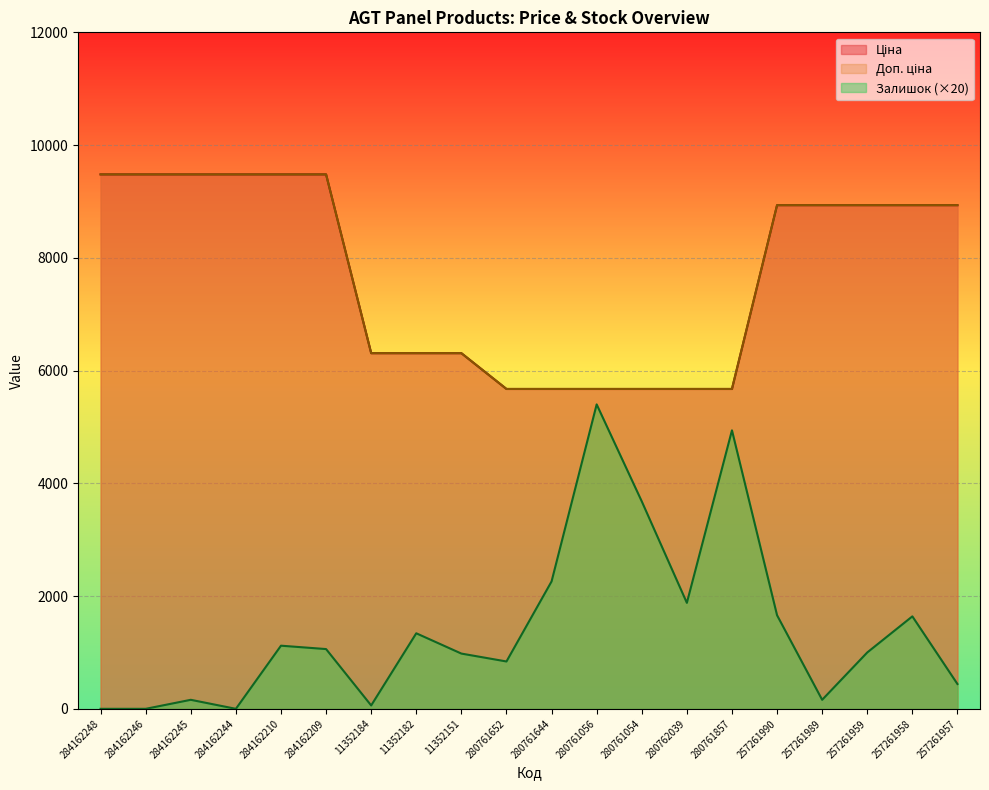

True or false: Ціна and Залишок intersect in this chart.

False